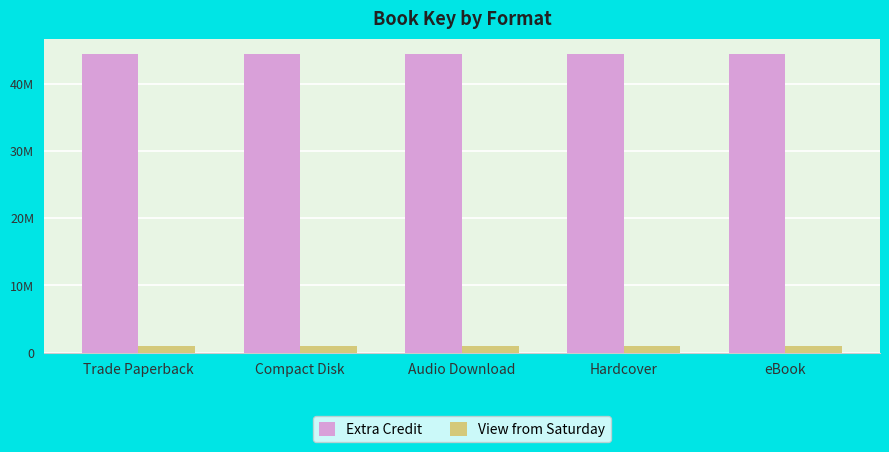

Is the value of Extra Credit at Hardcover greater than the value of View from Saturday at Trade Paperback?

Yes